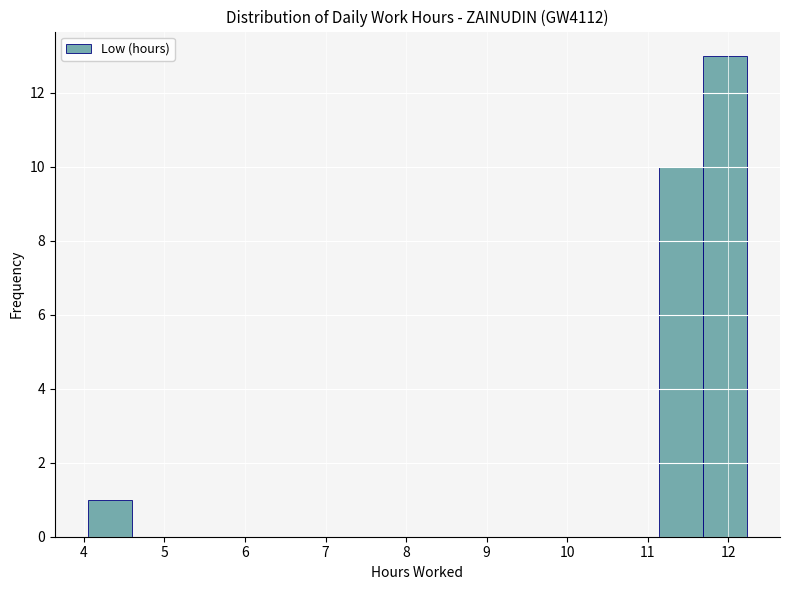

Reading left to right, list every bar in this chart as the range it spans on the x-axis followed by its height. Neither the bar edges nor the heights are printed on the chart, so give them approximately, as read against the axes.

4.1 to 4.6: 1
4.6 to 5.1: 0
5.1 to 5.7: 0
5.7 to 6.2: 0
6.2 to 6.8: 0
6.8 to 7.3: 0
7.3 to 7.9: 0
7.9 to 8.4: 0
8.4 to 9.0: 0
9.0 to 9.5: 0
9.5 to 10.0: 0
10.0 to 10.6: 0
10.6 to 11.1: 0
11.1 to 11.7: 10
11.7 to 12.2: 13